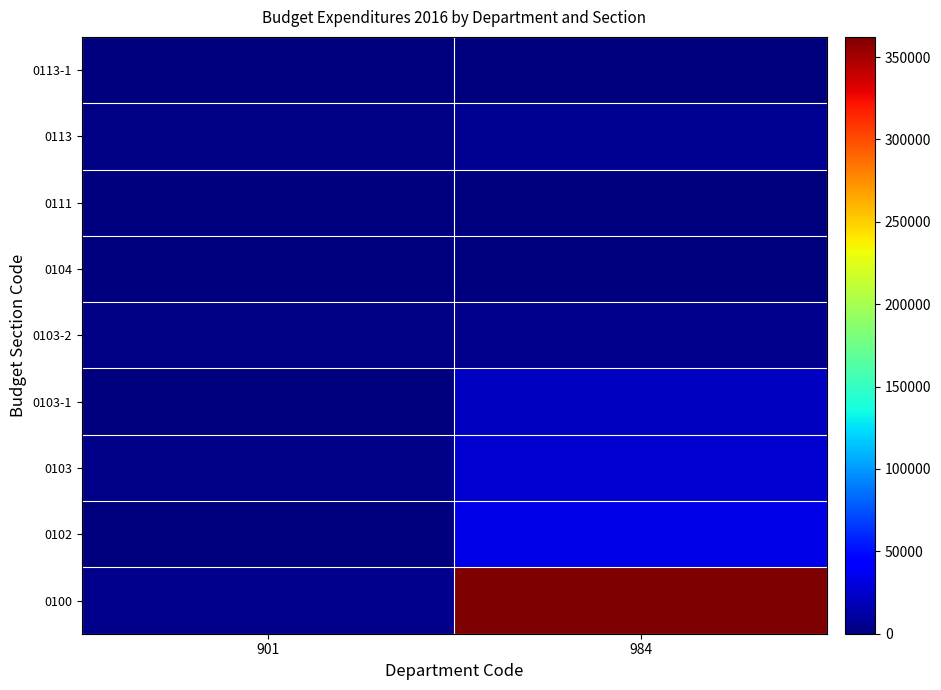

What is the maximum value shown in the chart?

362216.7